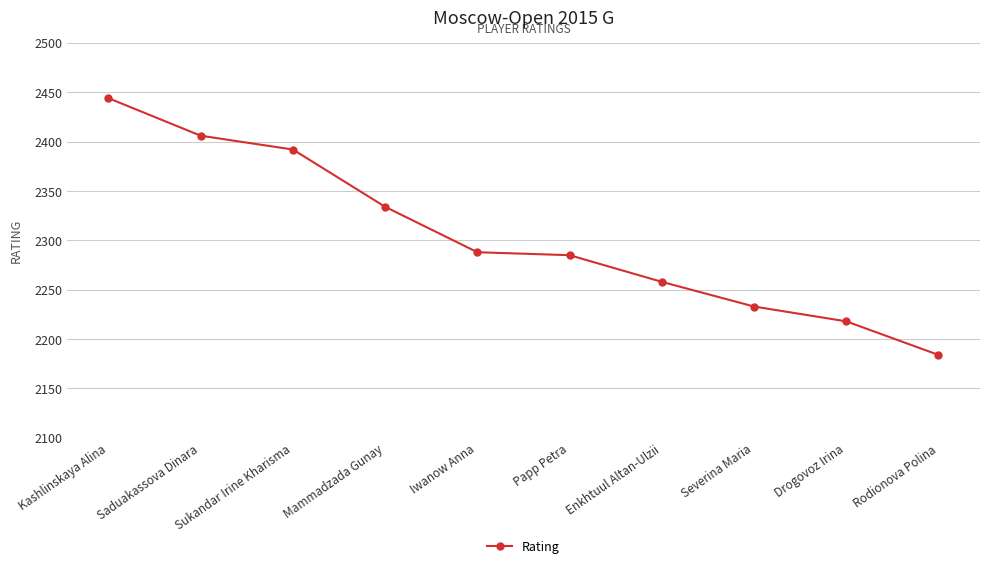

How many categories are shown in the chart?

10